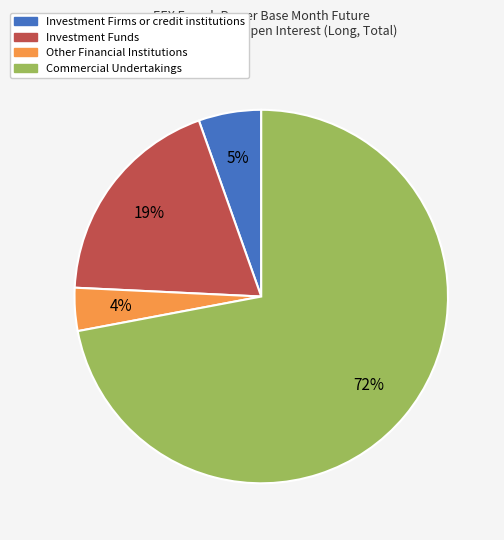

Approximately how many times larger is the value at Commercial Undertakings compared to Investment Funds?

3.8